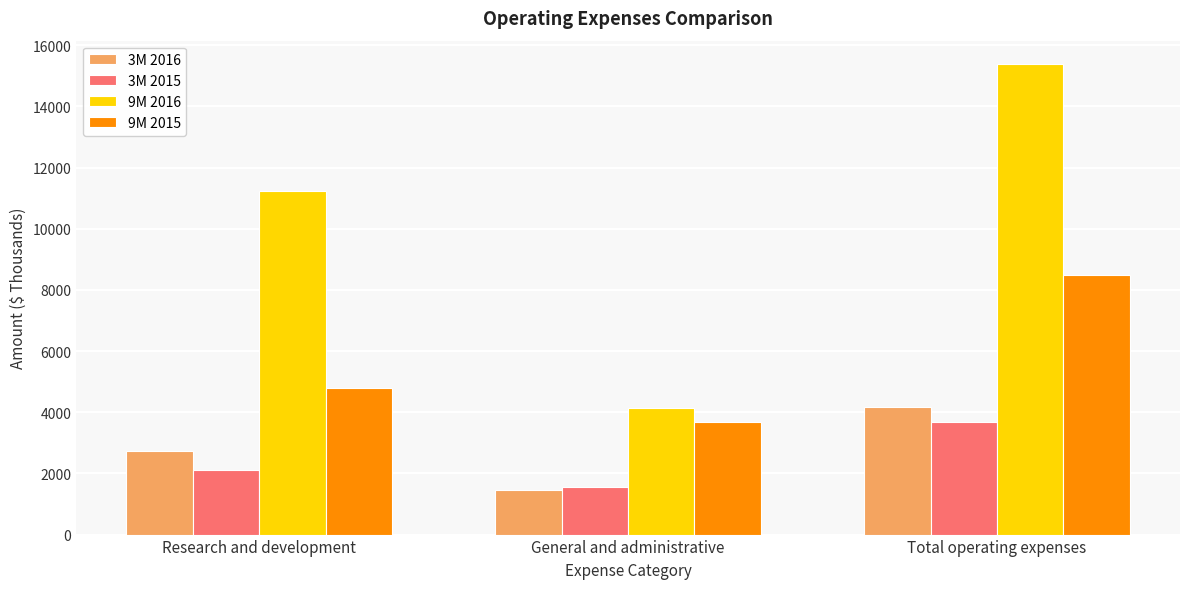

What is the value of the 9M 2016 bar at the 2nd from the left?

4136